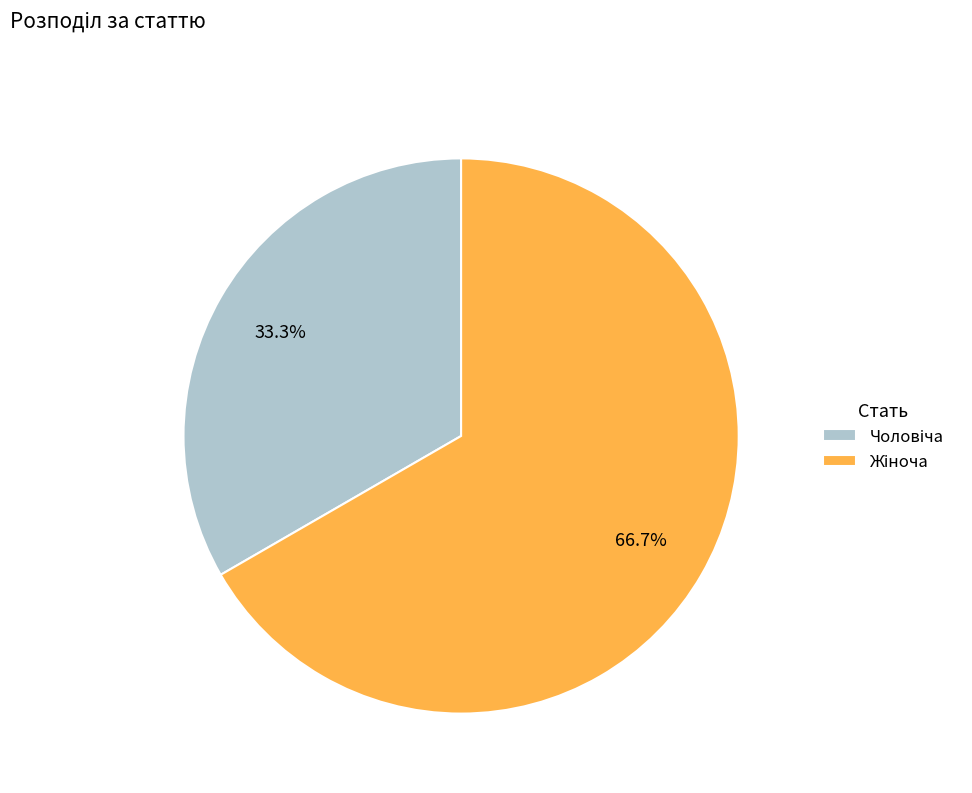

Does any single category account for the majority?

Yes